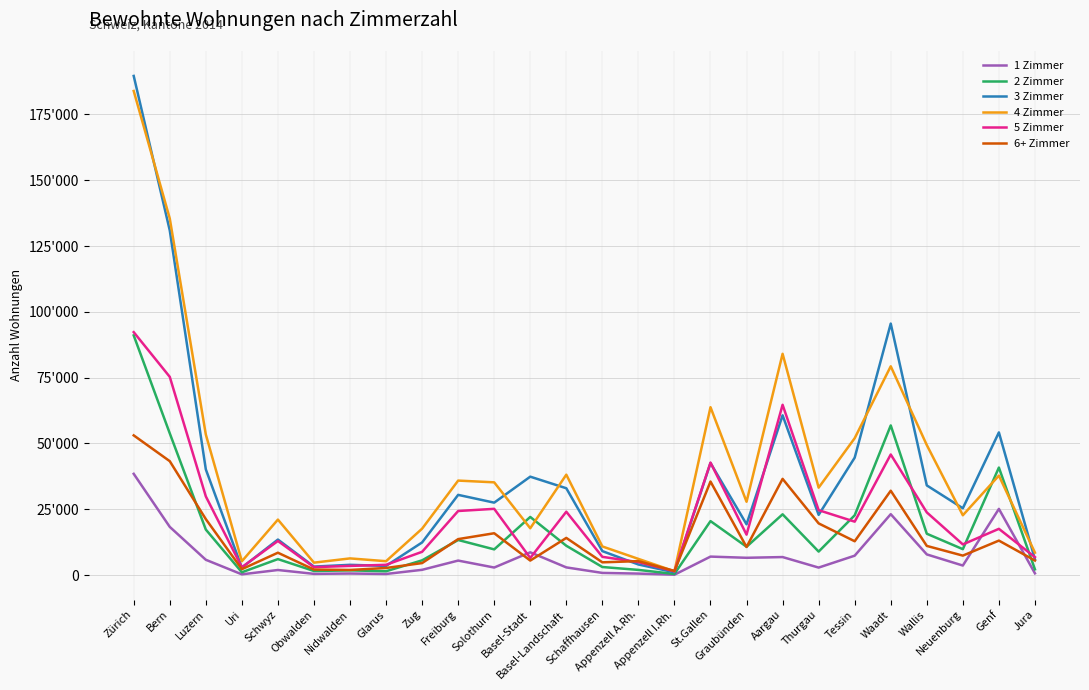

Reading left to right, list all the values displayed in this chart.

1 Zimmer: 38475	18327	5826	297	1946	479	610	436	2018	5525	2885	8667	2936	838	580	155	7038	6585	6862	2863	7387	23157	7870	3639	25158	676
2 Zimmer: 91048	53865	17311	1078	6082	1566	1805	1469	5614	13343	9779	22096	11158	3081	1983	450	20517	10777	23103	8939	22729	56863	15727	9858	40859	2199
3 Zimmer: 189615	130932	40184	2855	13508	3245	3913	3500	12415	30485	27530	37398	32999	9119	4039	1065	42592	19308	60699	22891	44619	95542	34083	25398	54211	6015
4 Zimmer: 183896	135481	53427	5263	21091	4737	6352	5293	17644	35908	35246	17805	38153	10891	6164	1473	63792	27864	84064	33227	52012	79320	49412	22739	37802	8536
5 Zimmer: 92294	75316	29914	2998	12966	3030	3501	3919	8856	24359	25180	6509	24081	6947	4928	1454	42749	15373	64701	24673	20308	45822	23830	11663	17583	6821
6+ Zimmer: 53081	43283	21276	2266	8511	2118	1957	2715	4577	13679	15907	5527	14135	4861	5317	1579	35545	10691	36566	19649	12864	32056	11095	7412	13115	5546